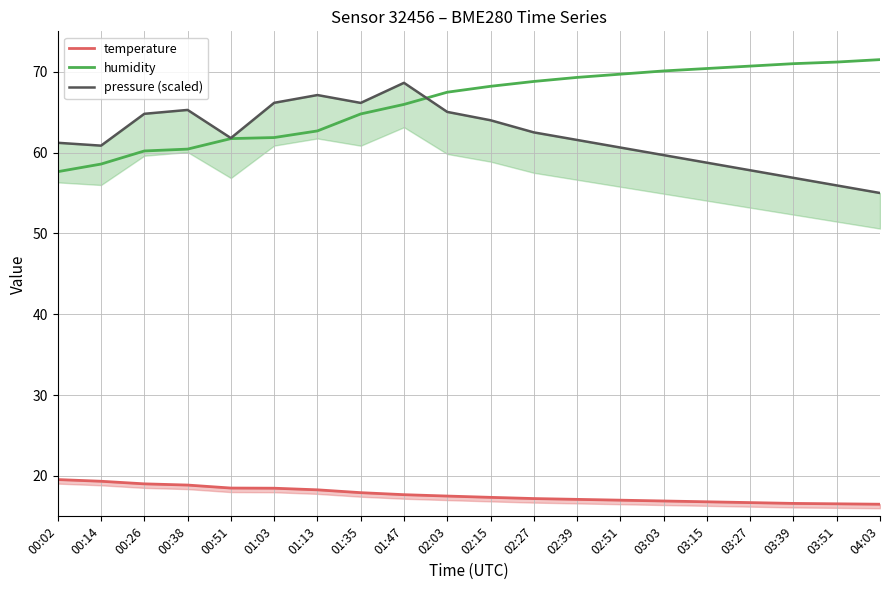

Where do pressure (scaled) and humidity first cross each other?

01:47 and 02:03